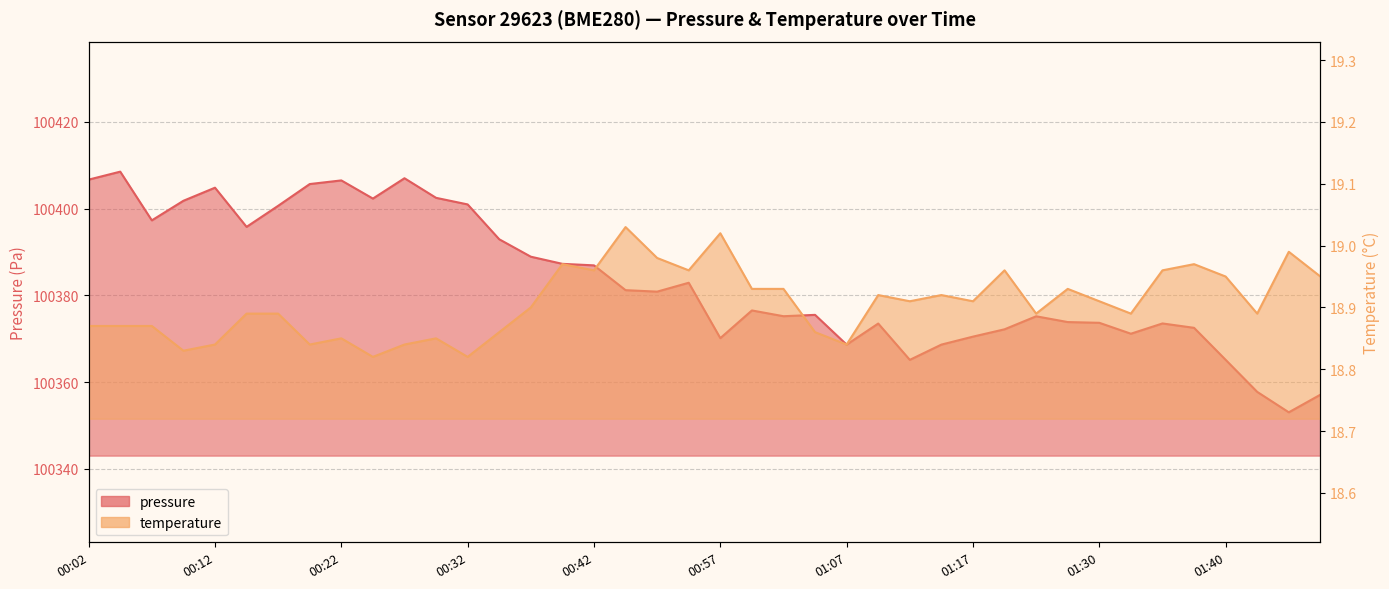

What position from the right is 01:45?

2